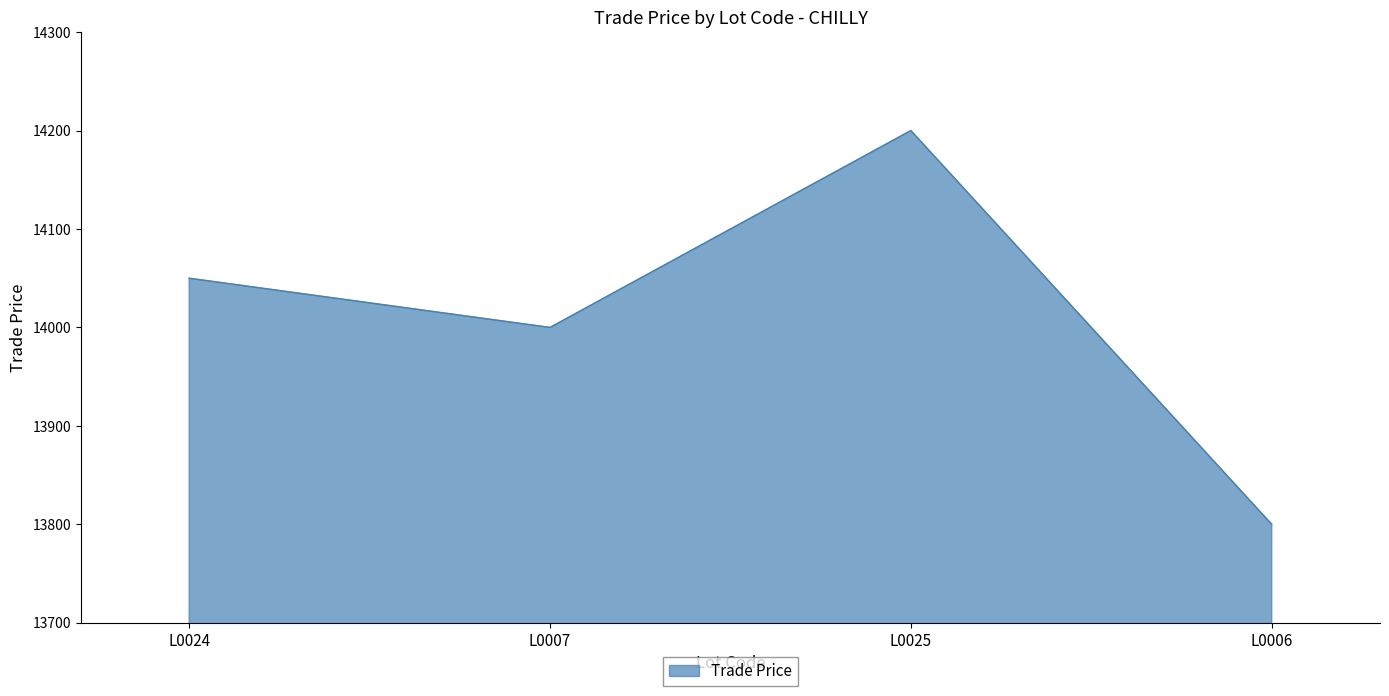

Rank the categories by value from lowest to highest.

L0006, L0007, L0024, L0025